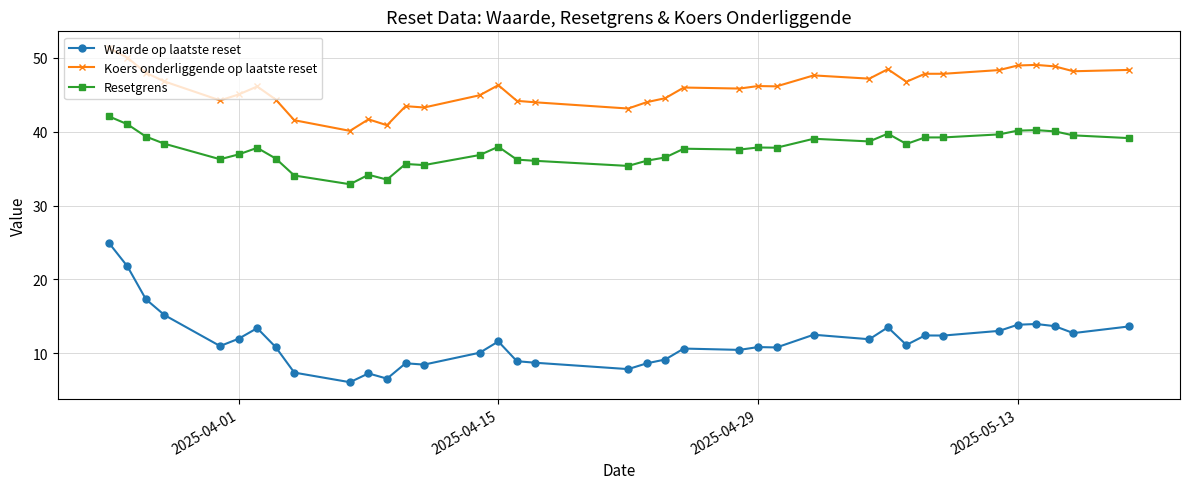

True or false: Resetgrens has more than 0 interior local peaks.

True